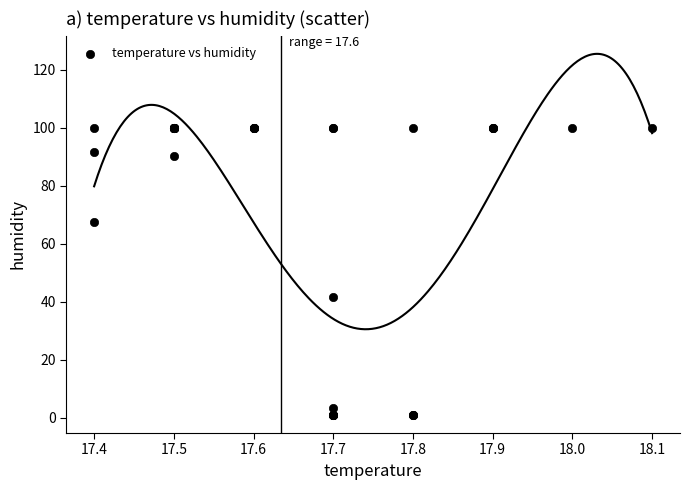

What Y value in the scatter plot is closest to 50?

41.6